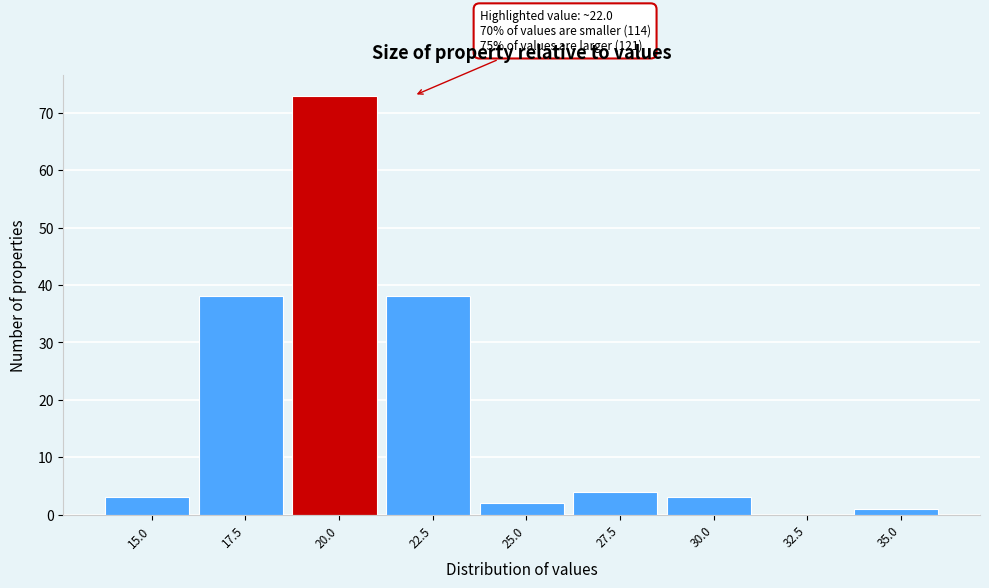

Reading left to right, what are all the values shown in this chart?

15.0=3	17.5=38	20.0=73	22.5=38	25.0=2	27.5=4	30.0=3	32.5=0	35.0=1